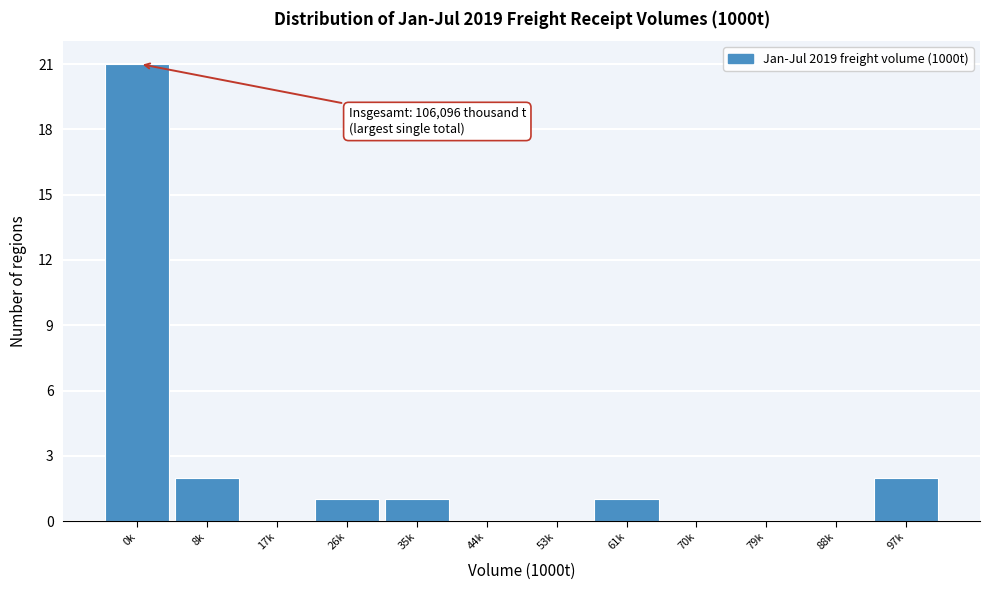

Reading right to left, what are all the values shown in this chart?

97k=2	88k=0	79k=0	70k=0	61k=1	53k=0	44k=0	35k=1	26k=1	17k=0	8k=2	0k=21